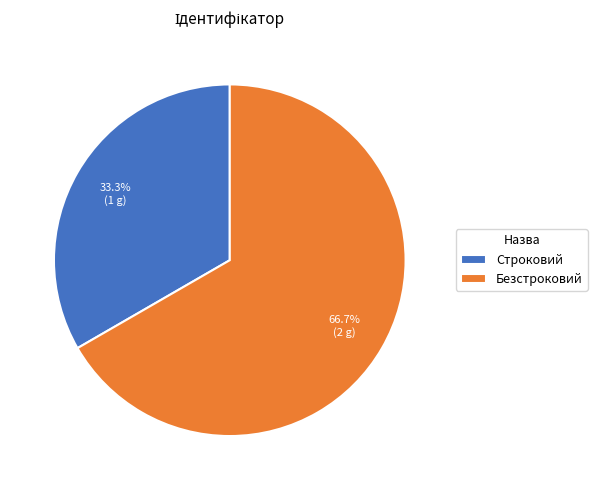

To the nearest percent, what portion does Безстроковий represent?

67%